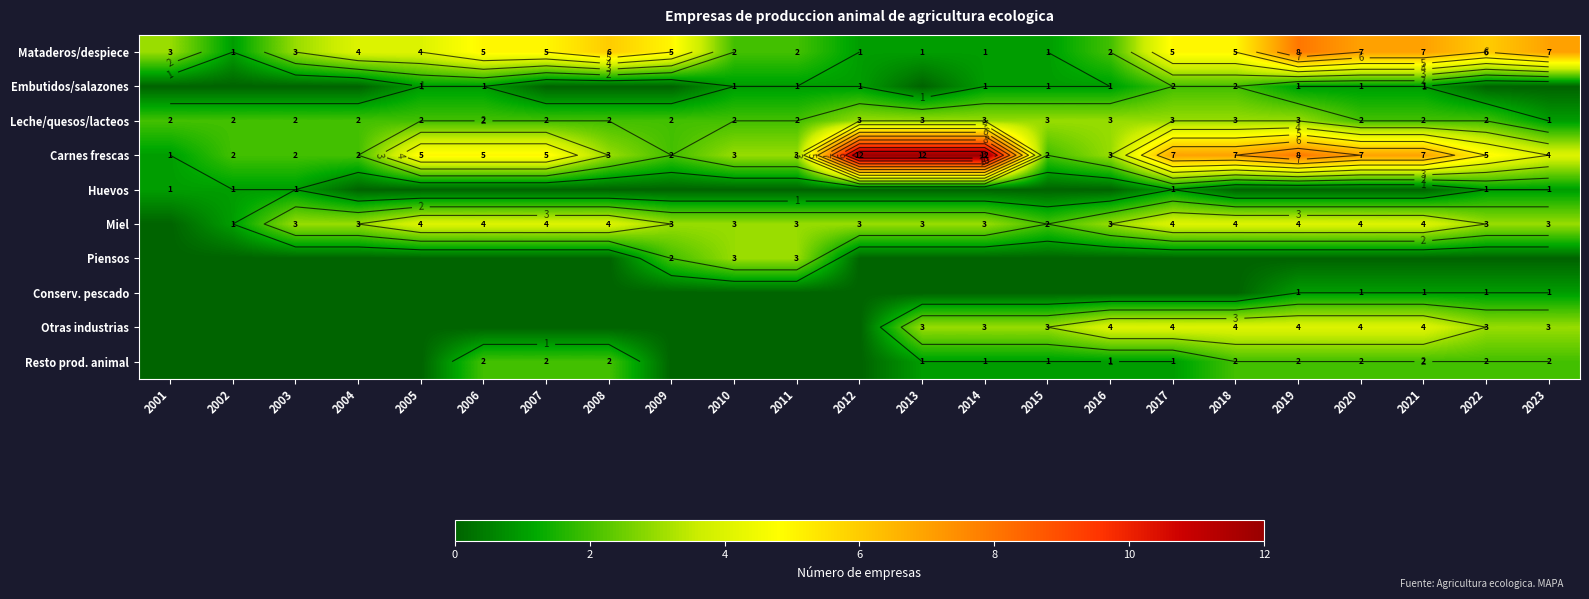

Is it true that Otras industrias equals 0 at 2011?

True